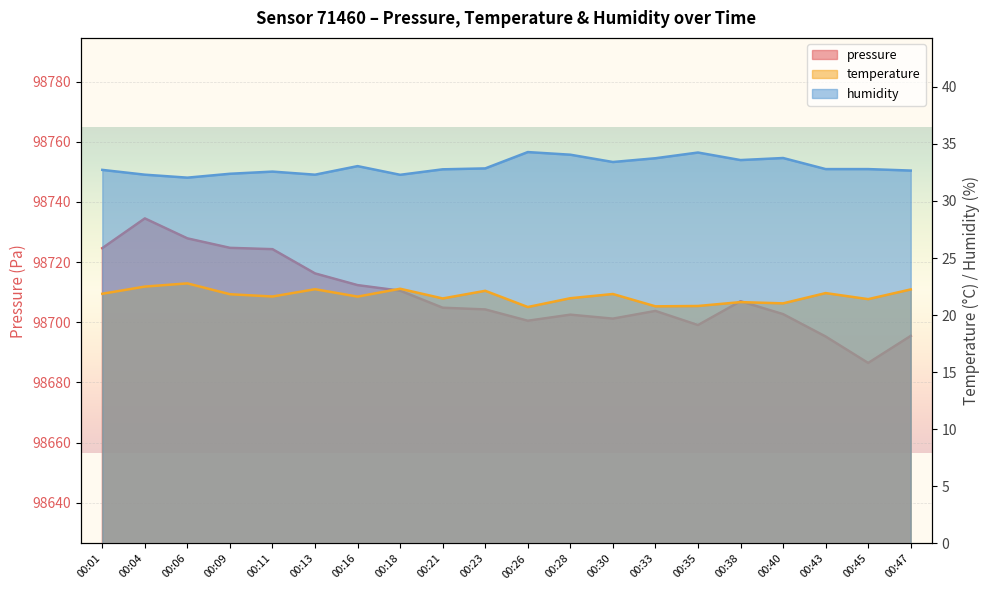

What is the sum of all humidity values?

660.6